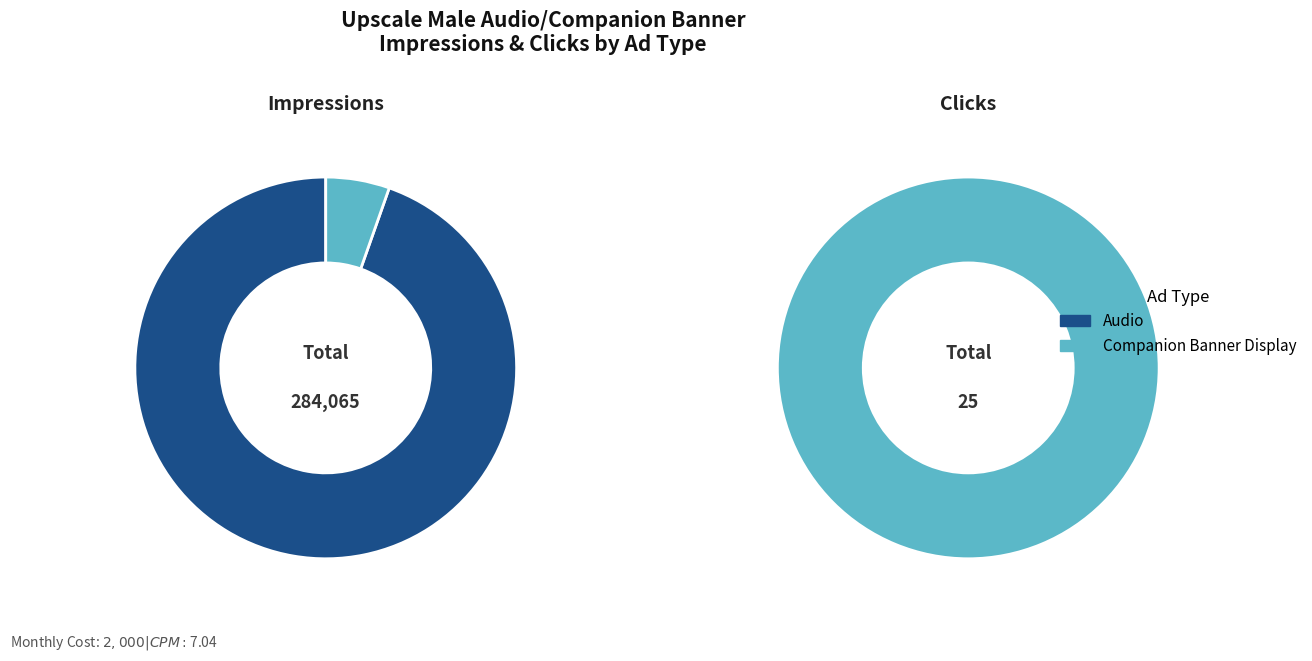

How many segments does this pie chart have?

2